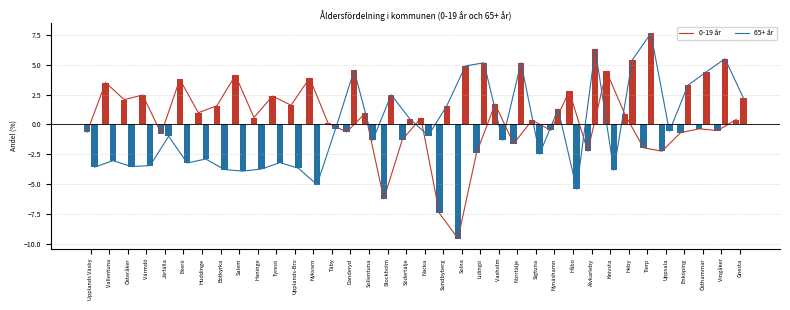

Which series changed the most between Upplands Väsby and Tyresö?

0-19 år